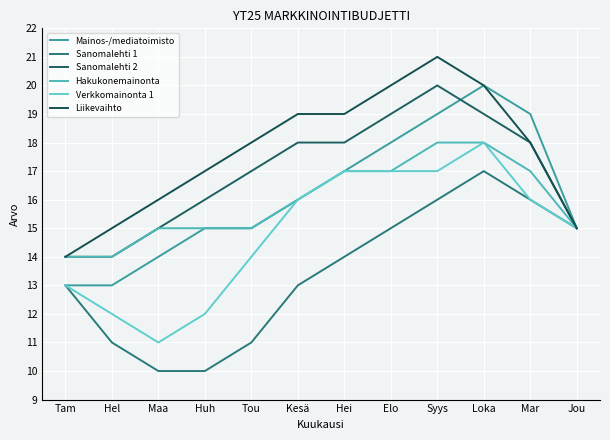

The Verkkomainonta 1 series shows 4 at Huh. True or false?

False